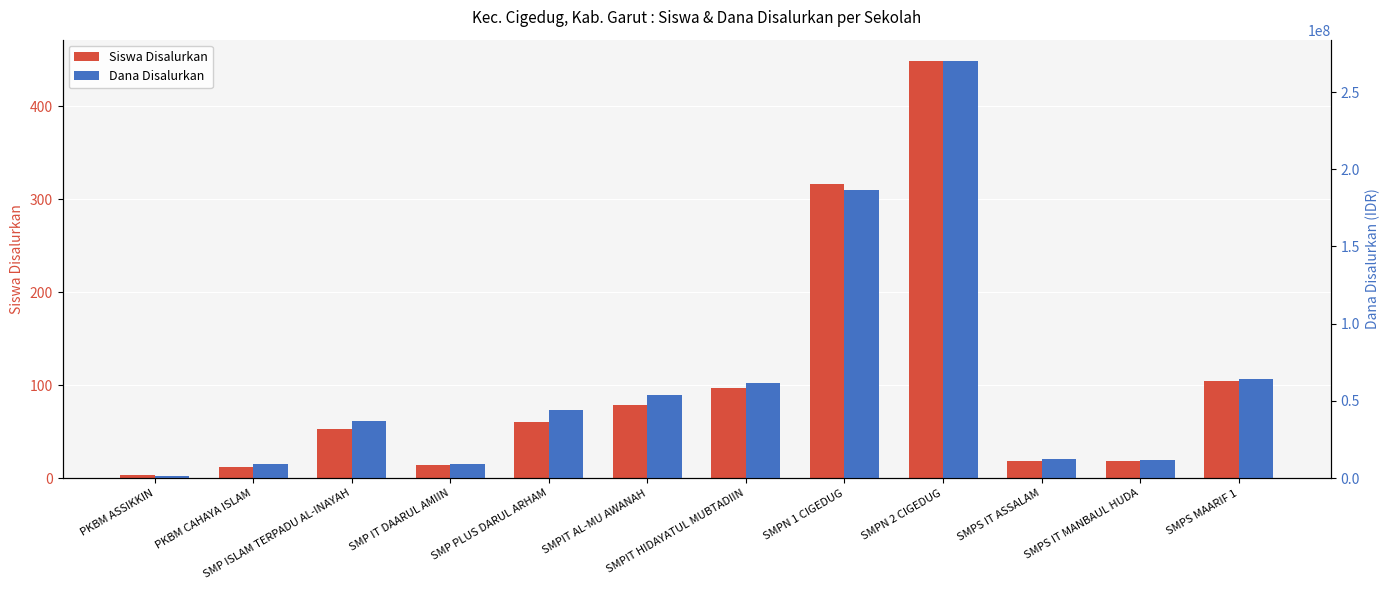

The Siswa Disalurkan series shows 19 at SMPS IT ASSALAM. True or false?

True